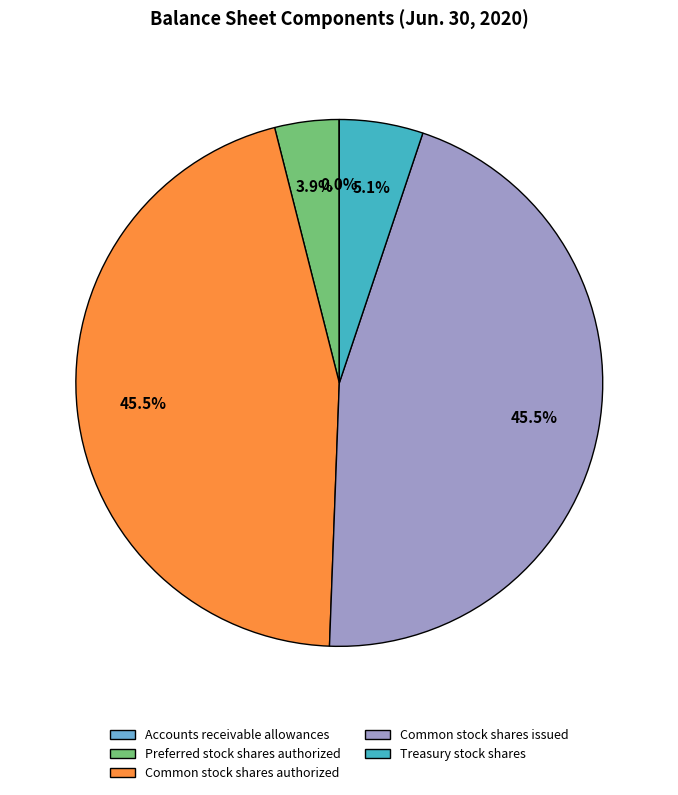

Between Treasury stock shares and Common stock shares issued, which is larger?

Common stock shares issued